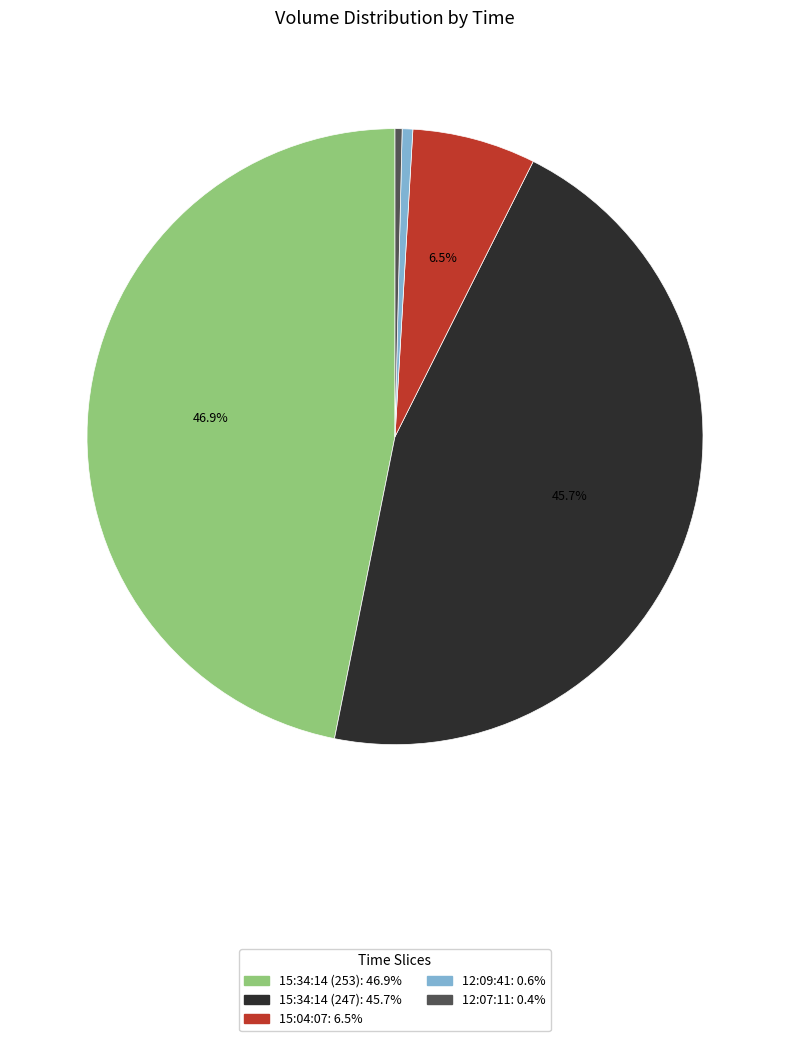

Does any single category account for the majority?

No